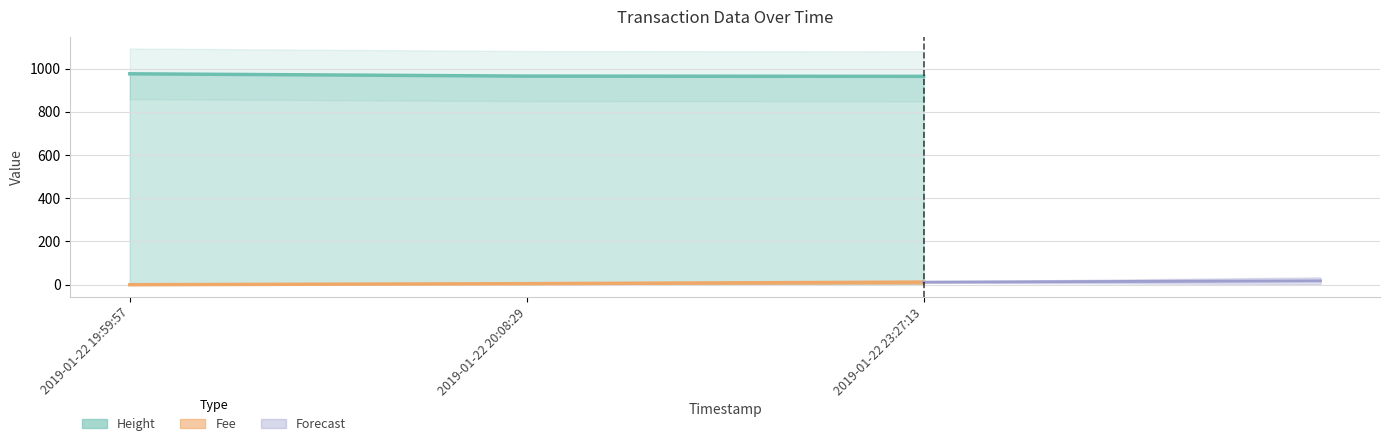

Between 2019-01-22 23:27:13 and 2019-01-22 19:59:57, which is larger?

2019-01-22 19:59:57